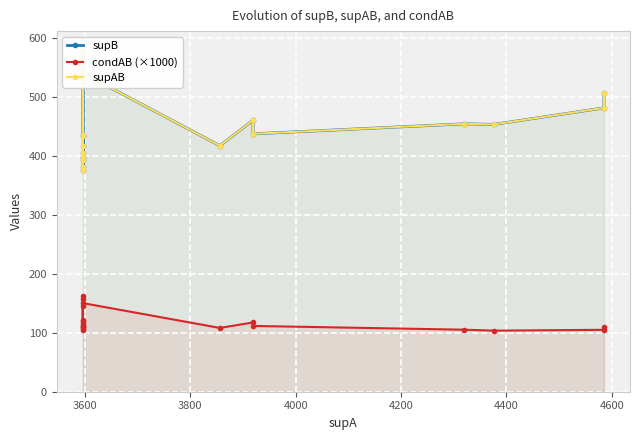

How many interior local peaks does the supAB series have?

6